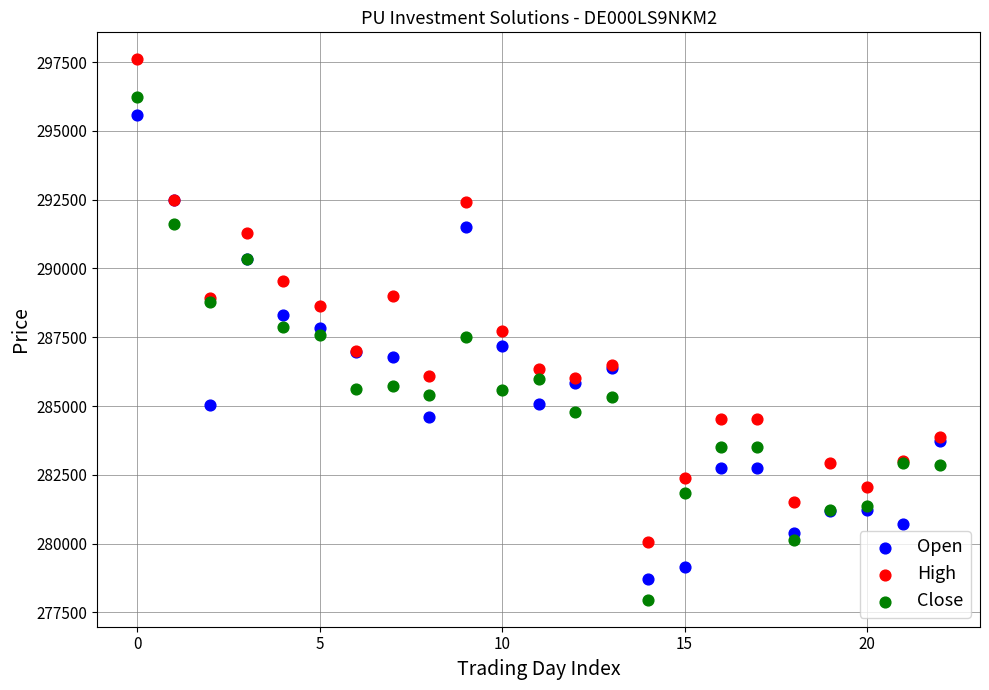

Which series contains the highest Y value?

High